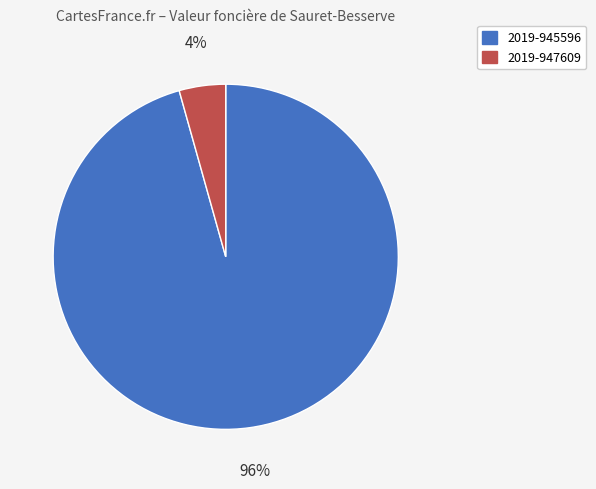

Is the sum of 2019-947609 and 2019-945596 greater than half?

Yes